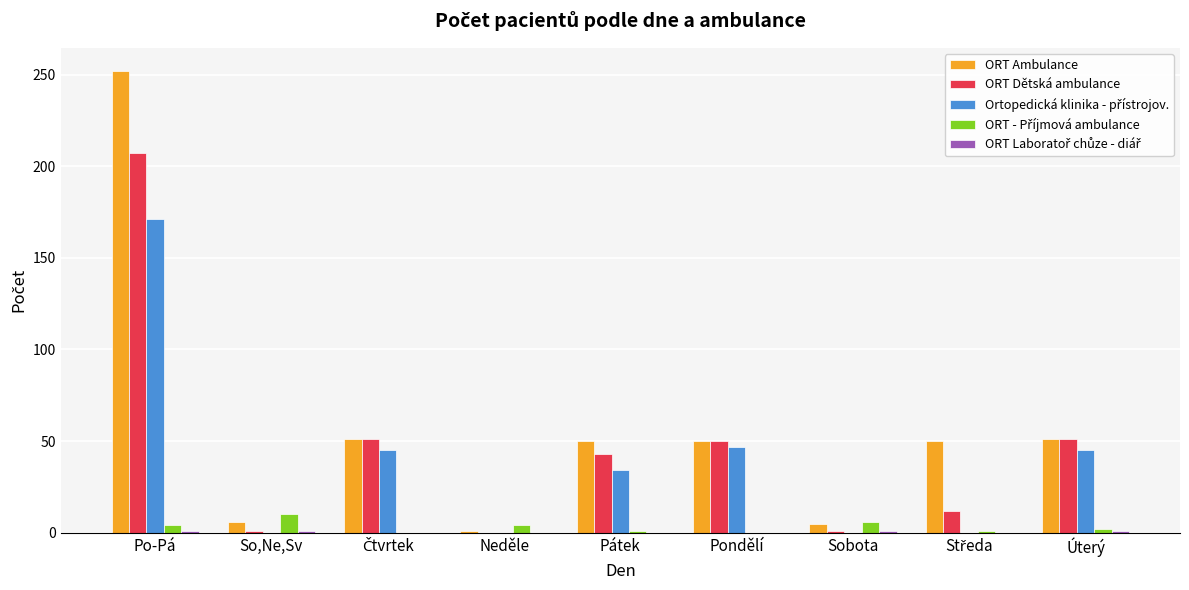

What is the sum of all ORT Dětská ambulance values?

416